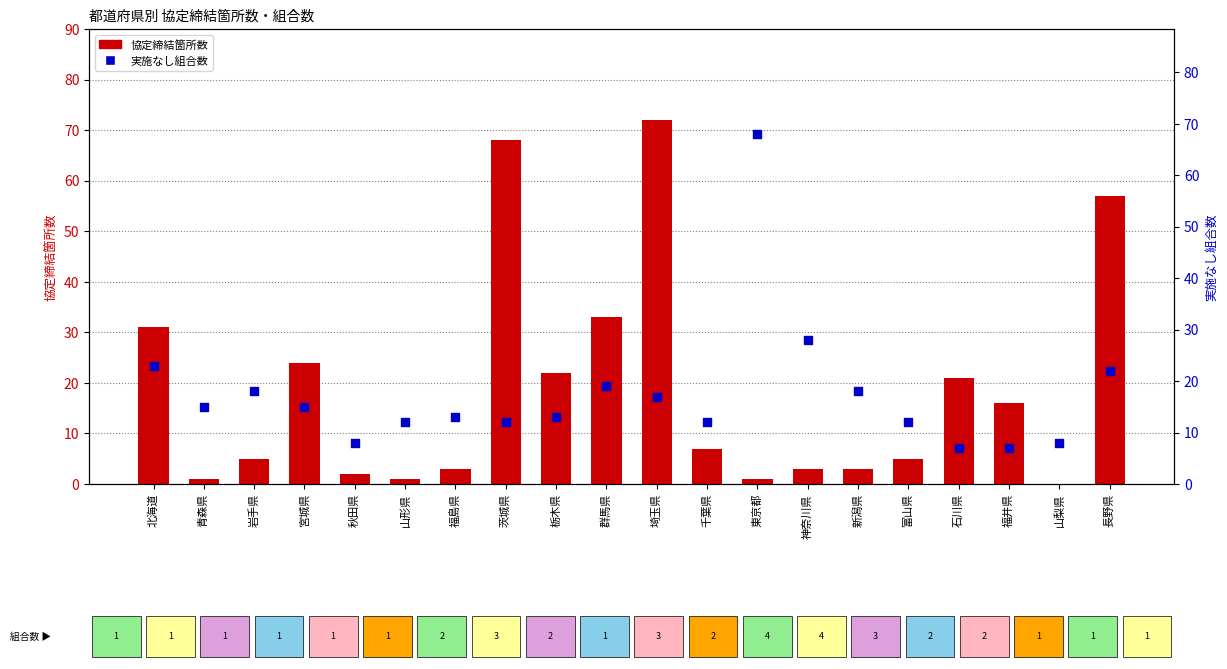

What are all the series names shown in the legend?

協定締結箇所数, 実施なし組合数